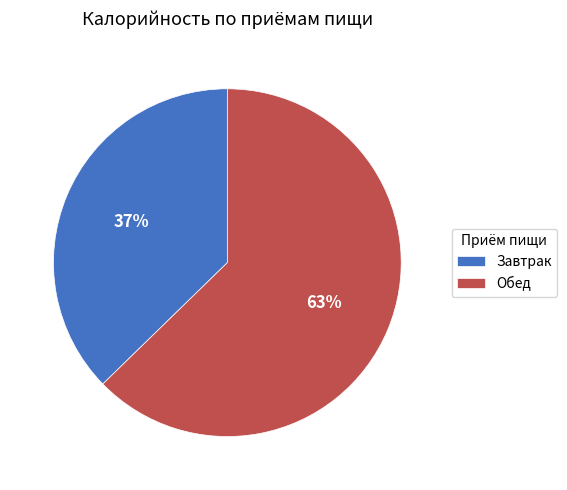

Is there any slice that represents more than half of the pie?

Yes